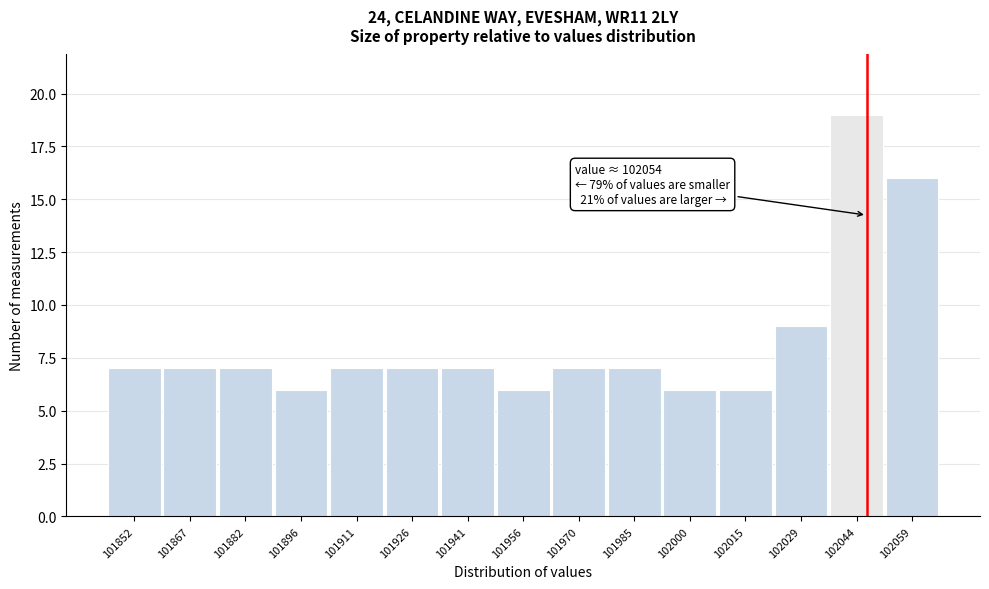

Reading left to right, extract all data points from this chart.

101852=7	101867=7	101882=7	101896=6	101911=7	101926=7	101941=7	101956=6	101970=7	101985=7	102000=6	102015=6	102029=9	102044=19	102059=16